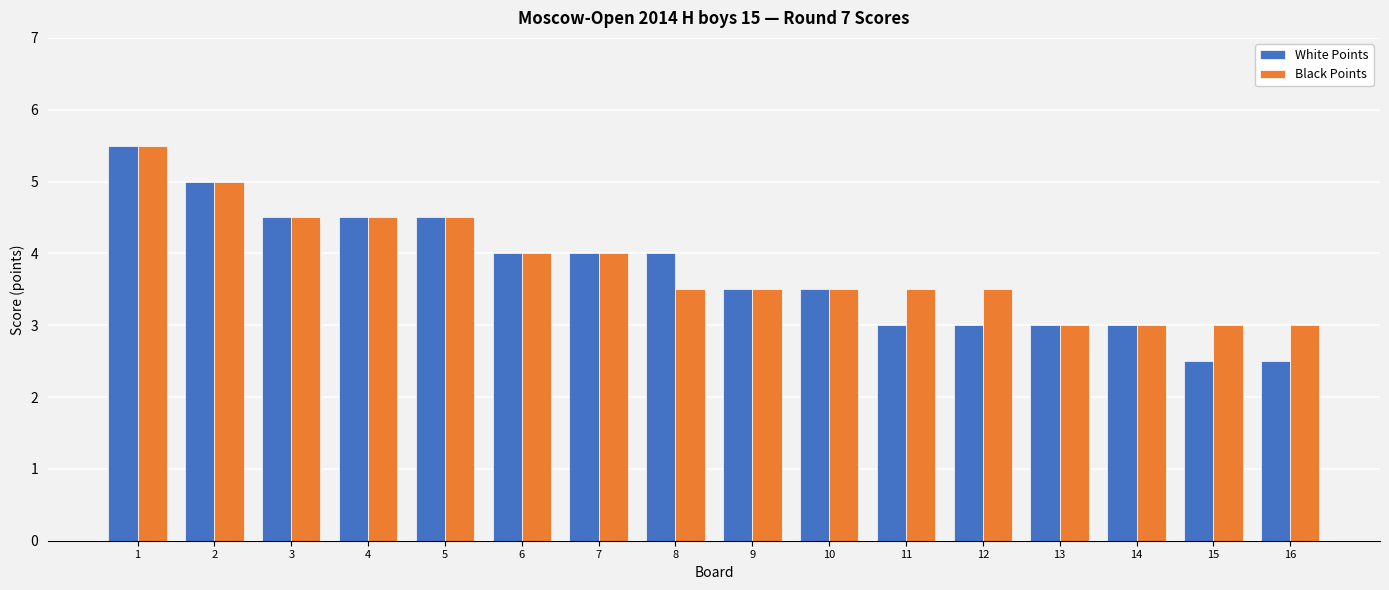

Where does the White Points series first go above 4?

1